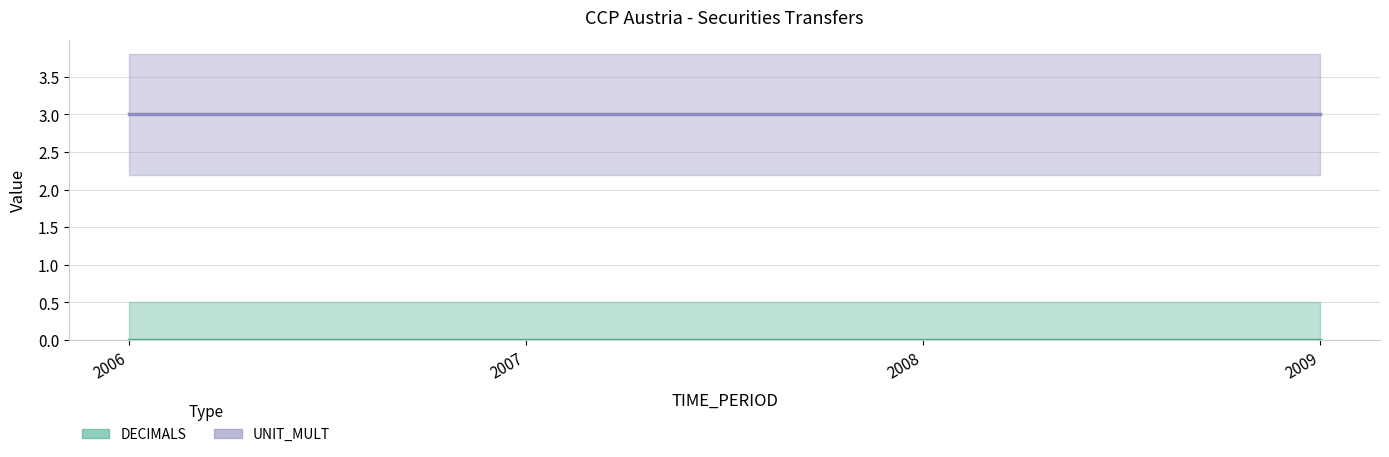

At which category is the sum across all series the highest?

2006